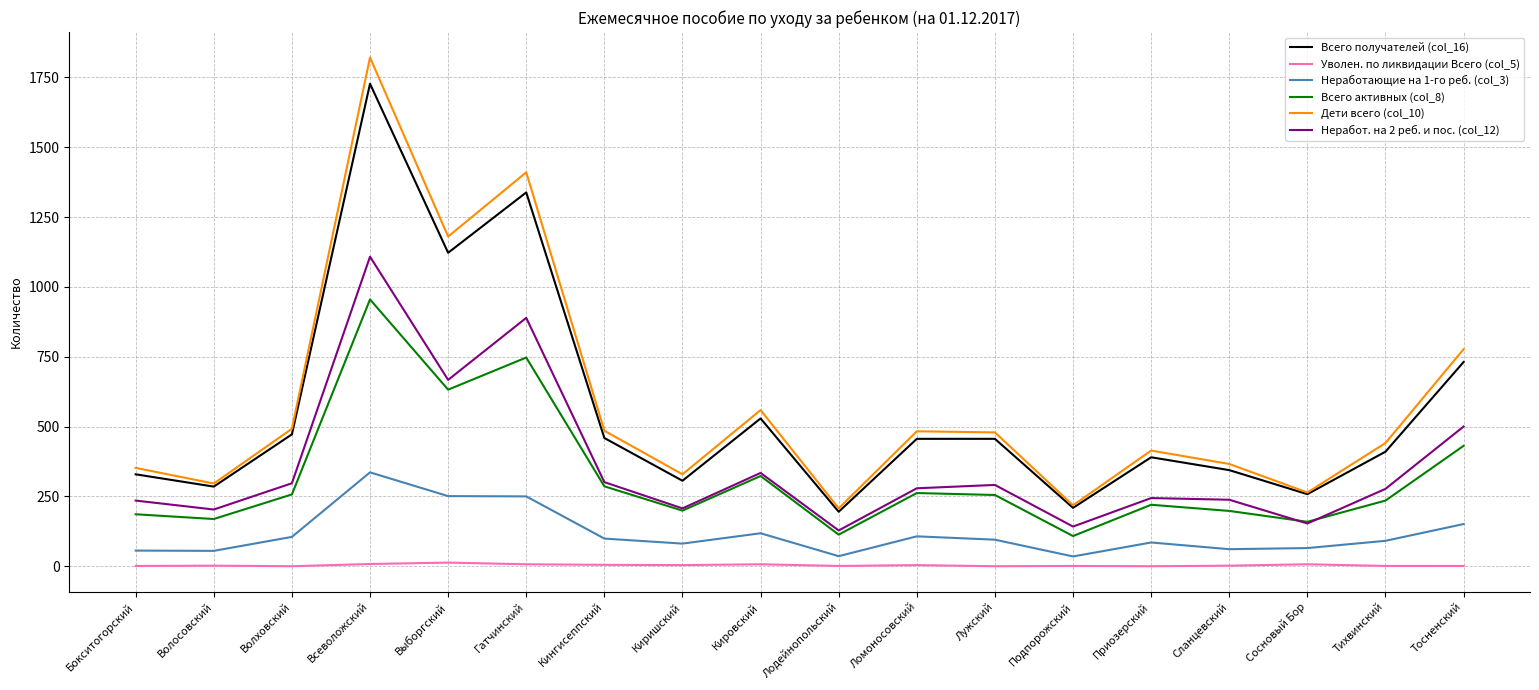

True or false: Неработ. на 2 реб. и пос. (col_12) and Уволен. по ликвидации Всего (col_5) cross at least once.

False